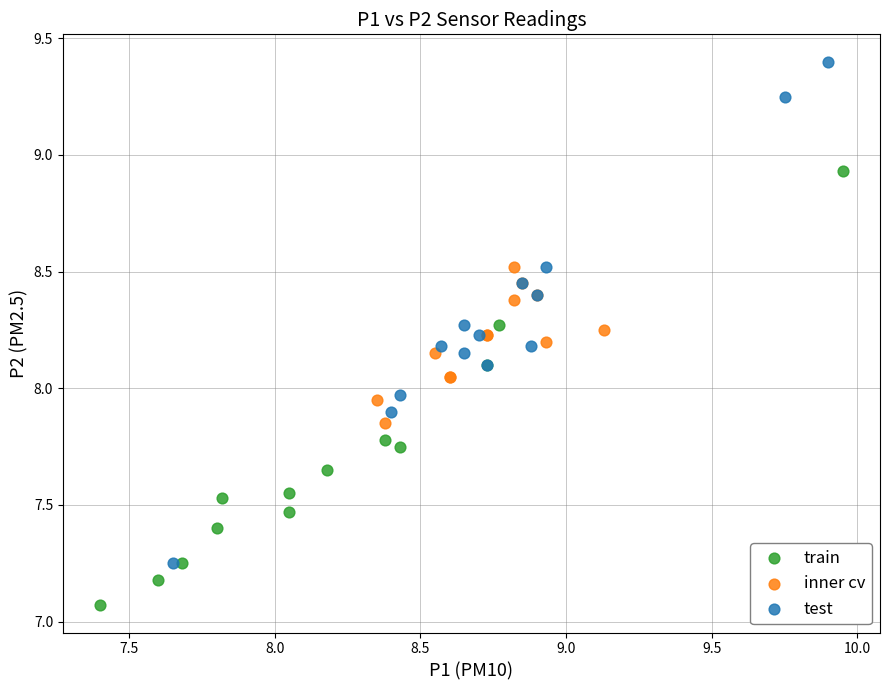

Which series reaches the maximum Y coordinate?

test